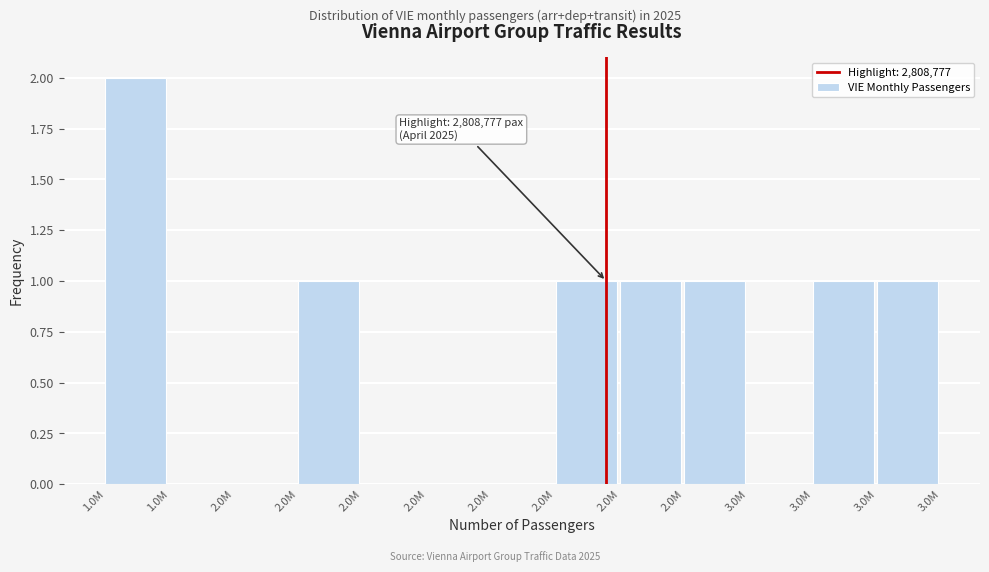

Are the bars horizontal?

No